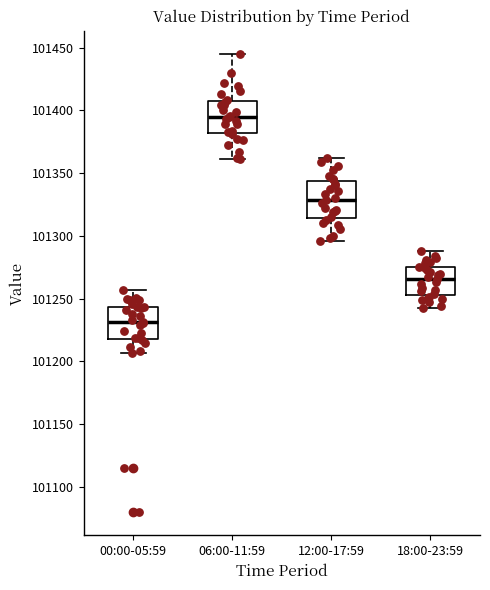

Reading left to right, read every box against the y-axis: the position of its median line, the range the box covers, and the ends of its whiskers. The values are not printed on the chart, so give them approximately, as read against the axis.

00:00-05:59: median 101230, box 101220 to 101245, whiskers 101205 to 101255
06:00-11:59: median 101395, box 101380 to 101410, whiskers 101360 to 101445
12:00-17:59: median 101330, box 101315 to 101345, whiskers 101295 to 101360
18:00-23:59: median 101265, box 101255 to 101275, whiskers 101245 to 101290